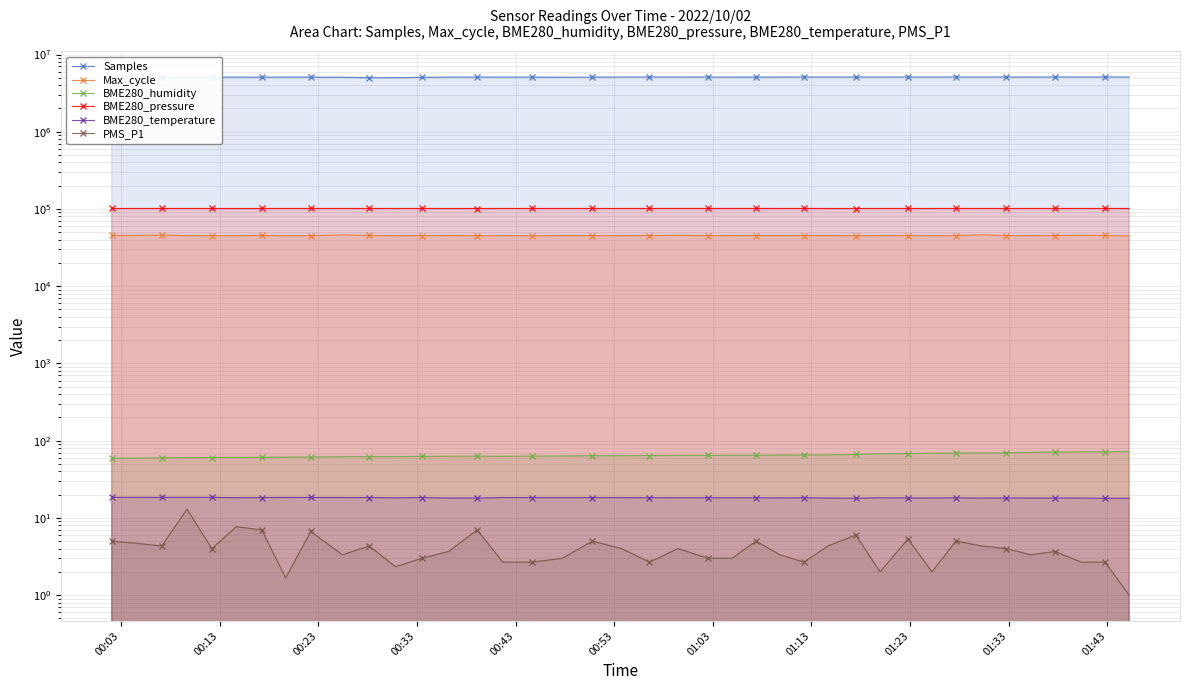

Does the chart have visible grid lines?

Yes